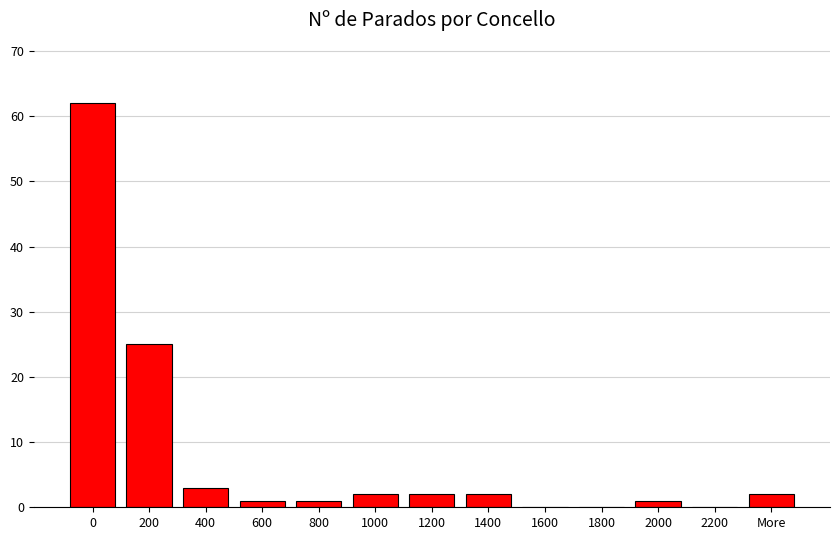

Reading left to right, list all the values displayed in this chart.

0=62	200=25	400=3	600=1	800=1	1000=2	1200=2	1400=2	1600=0	1800=0	2000=1	2200=0	More=2